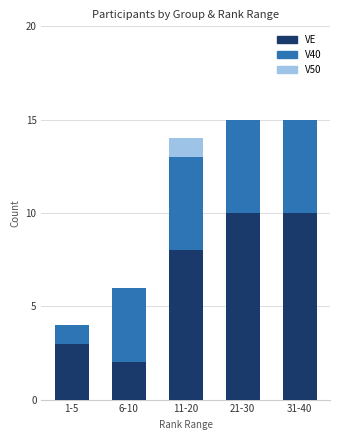

What is the sum of the VE values at 21-30 and 11-20?

18